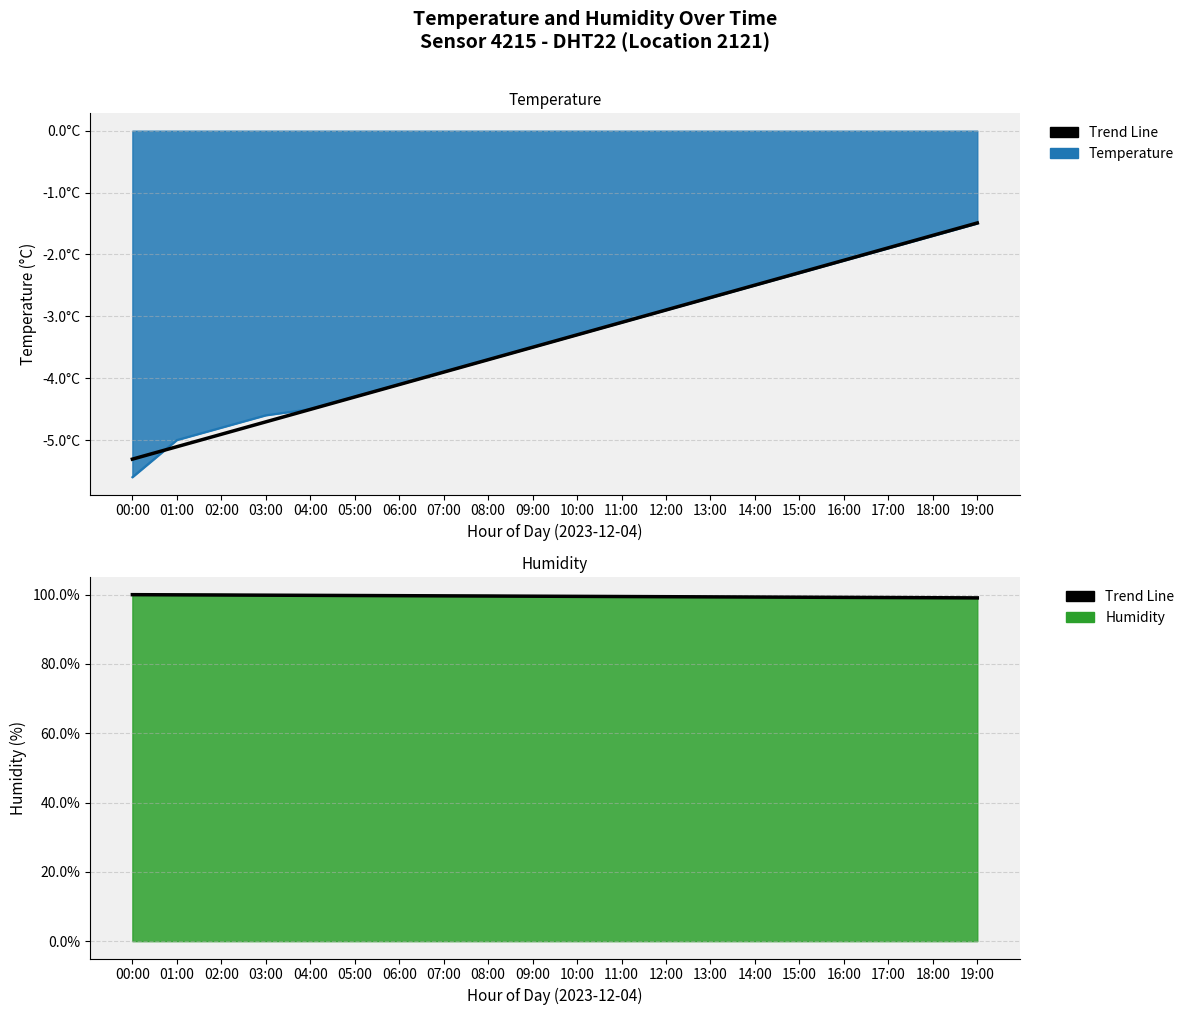

Which label corresponds to the smallest value in the chart?

19:00